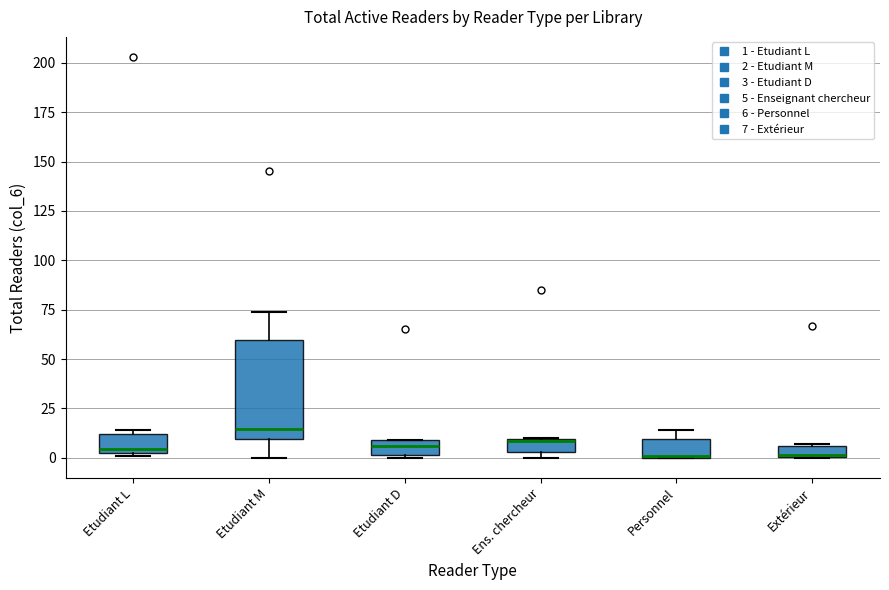

Which box's median line is the highest?

Etudiant M